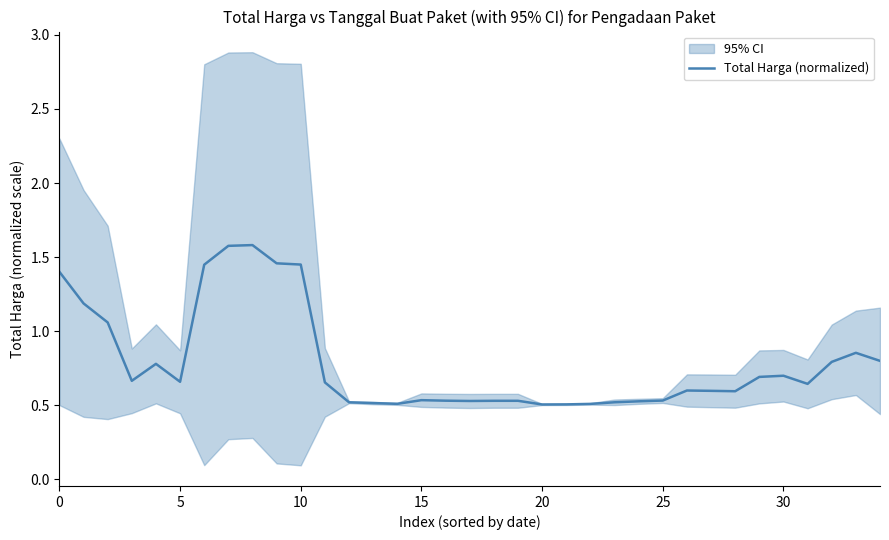

What is the approximate value at 19?

0.5